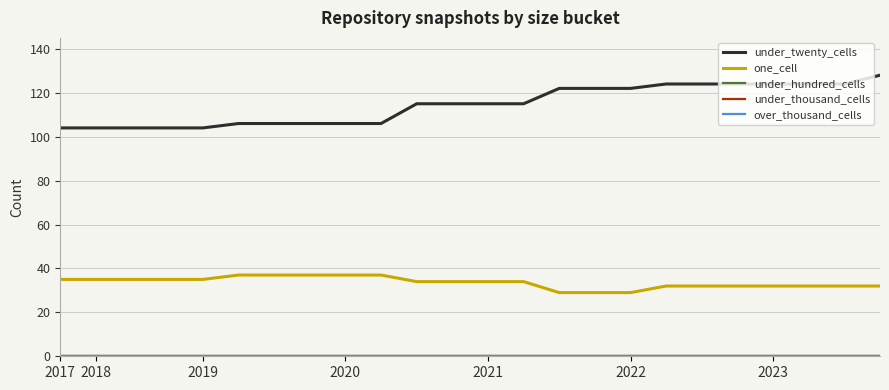

Does the chart have visible grid lines?

Yes